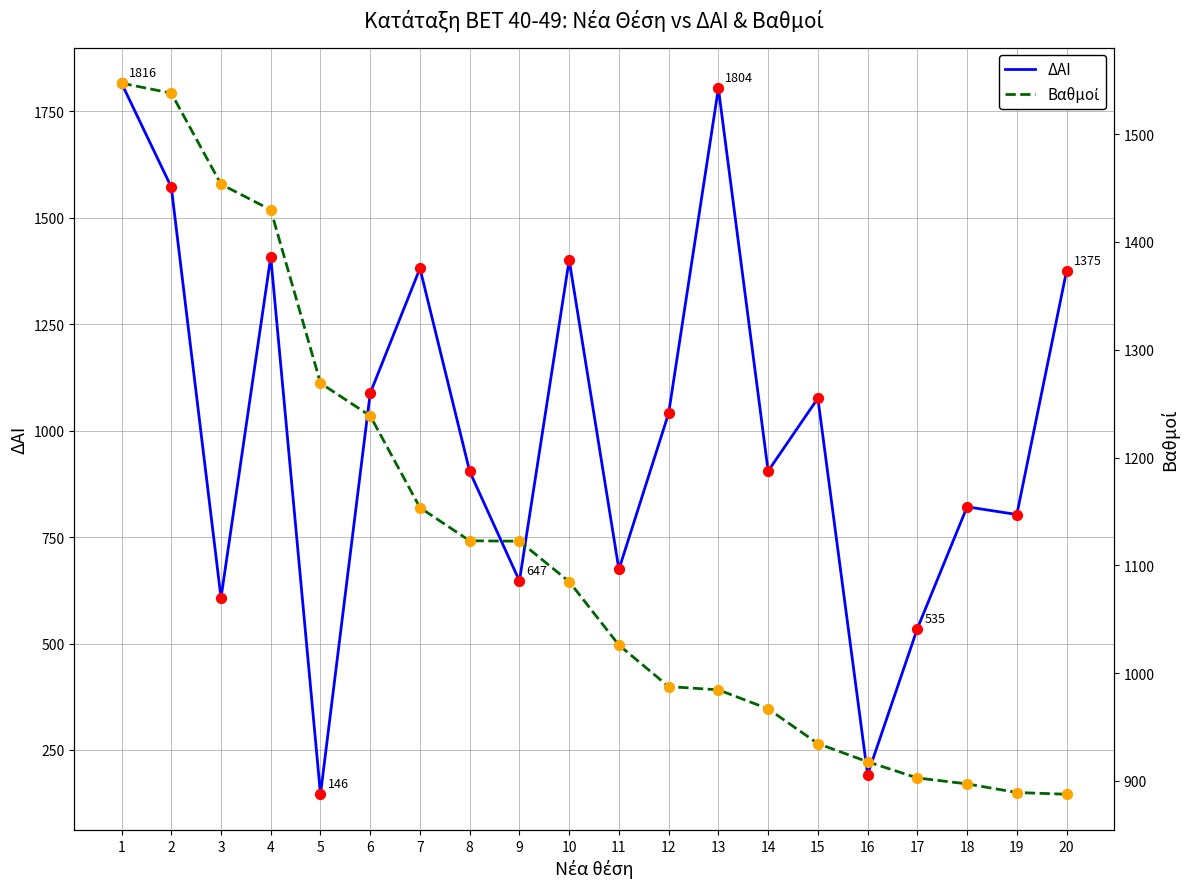

Is the value of ΔΑΙ at 6 greater than the value of Βαθμοί at 10?

Yes